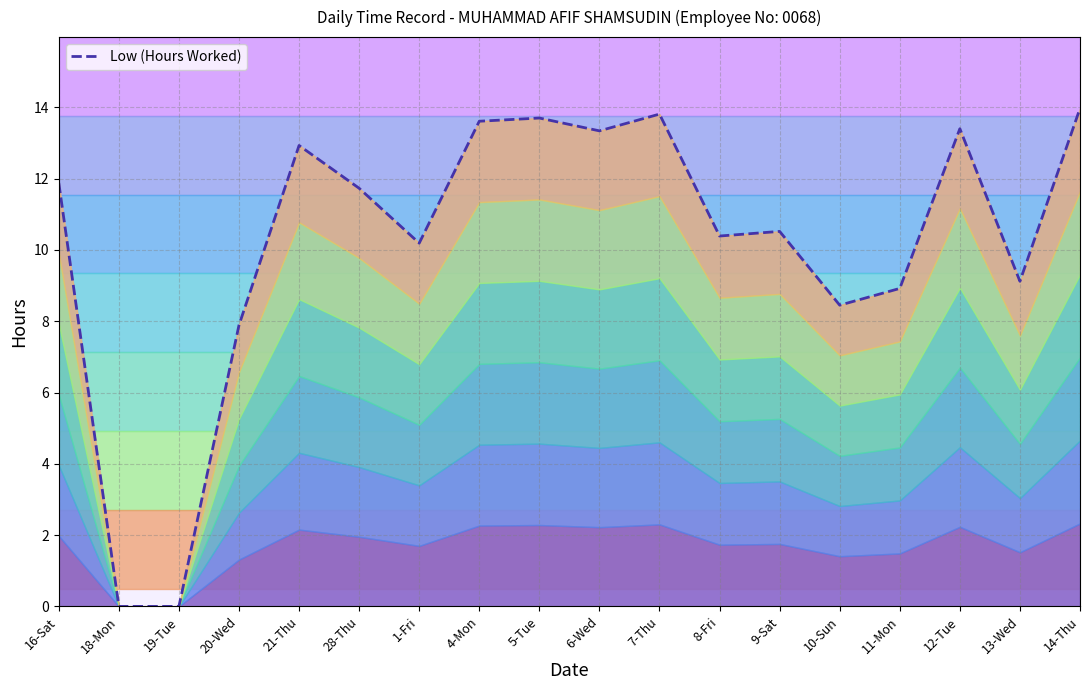

True or false: the data shows 10.4 at 8-Fri.

True